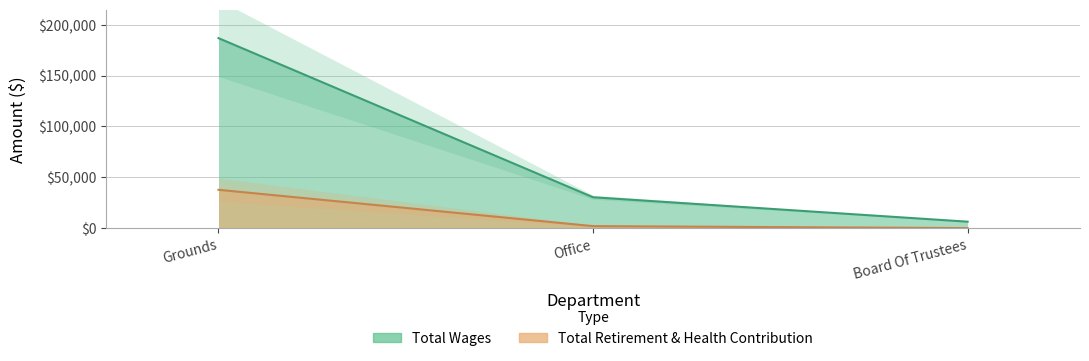

Does the chart have visible grid lines?

Yes